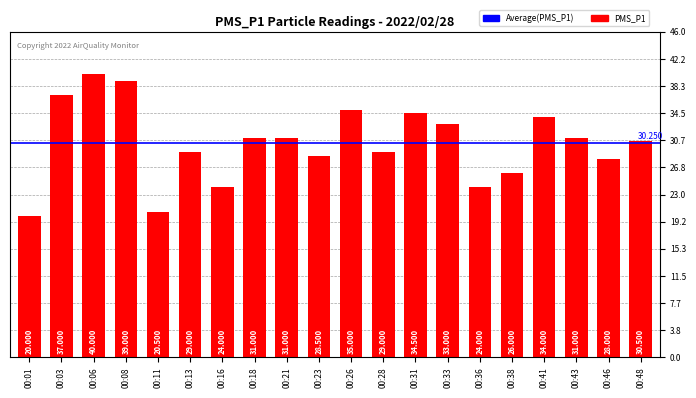

Which category has the lowest value across all series?

00:01